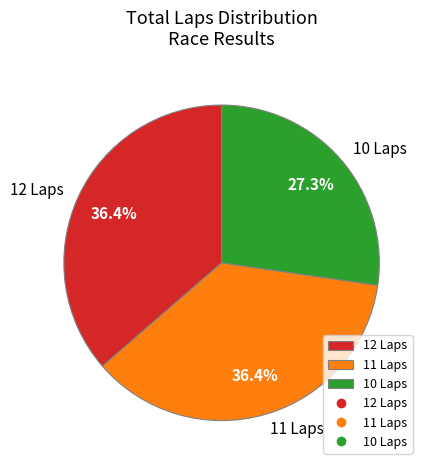

Which has a higher value, 12 Laps or 10 Laps?

12 Laps